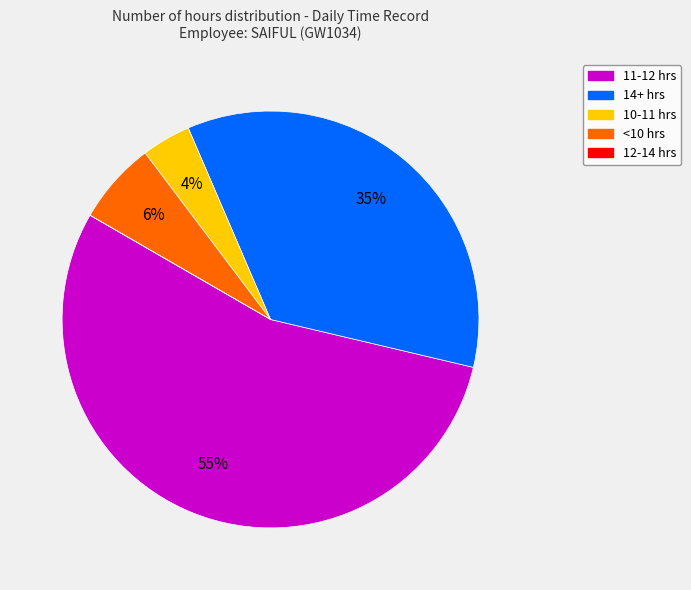

To the nearest percent, what is the average slice percentage?

20%